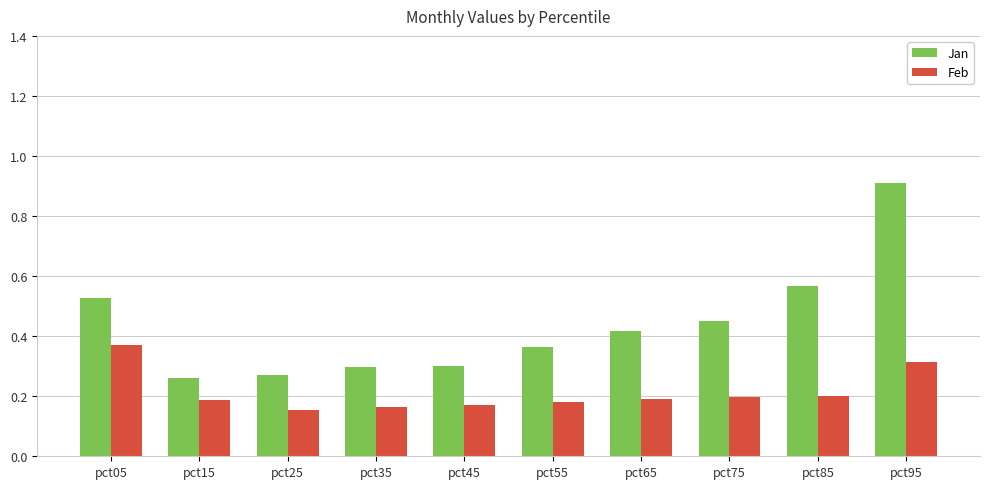

True or false: Feb has a value of 0.3 at pct95.

True